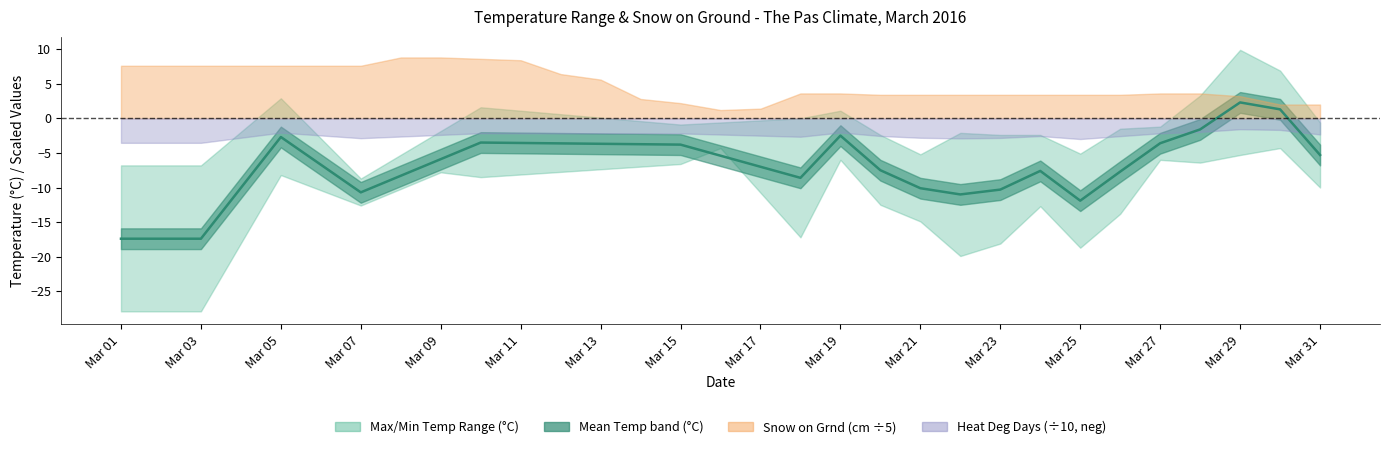

Reading right to left, what are all the values shown in this chart?

10	10	16	18	18	17	17	17	17	17	17	17	18	18	7	6	11	14	28	32	42	43	44	44	38	38	38	38	38	38	38